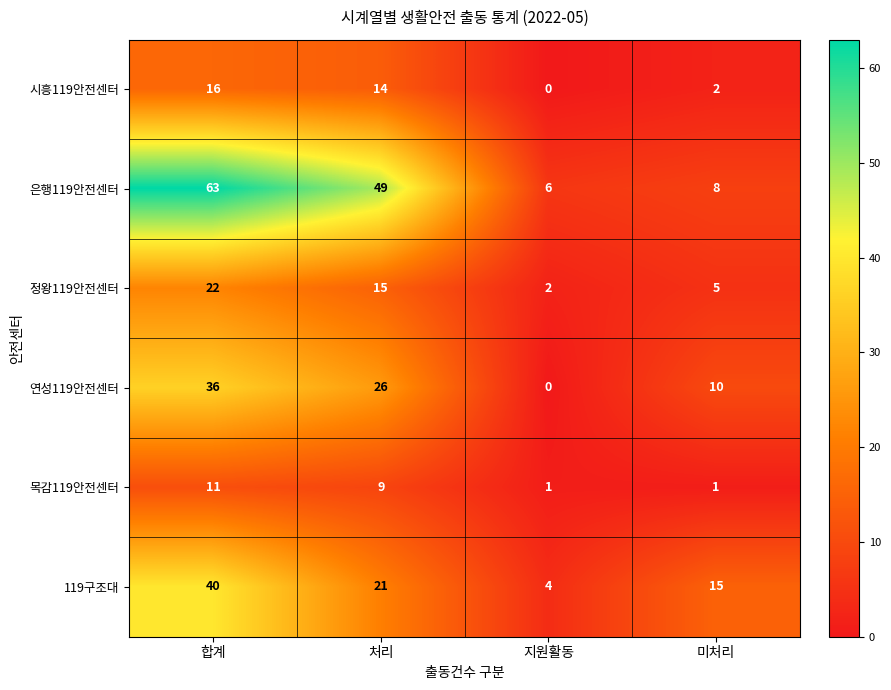

Is it true that 119구조대 equals 7 at 지원활동?

False